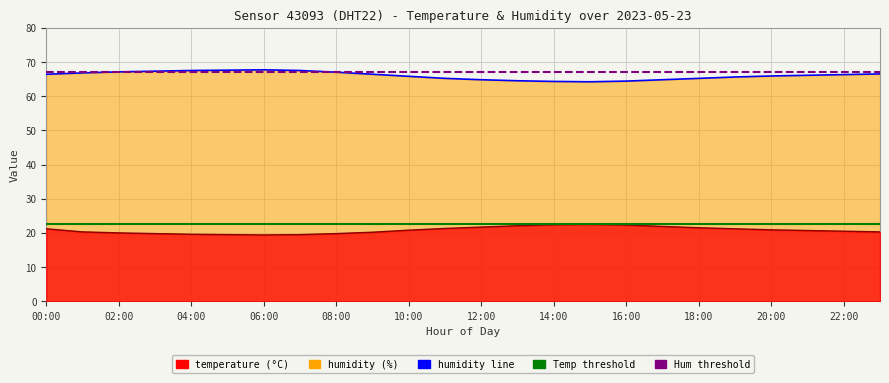

What is the label of the 2nd point from the left?

02:00